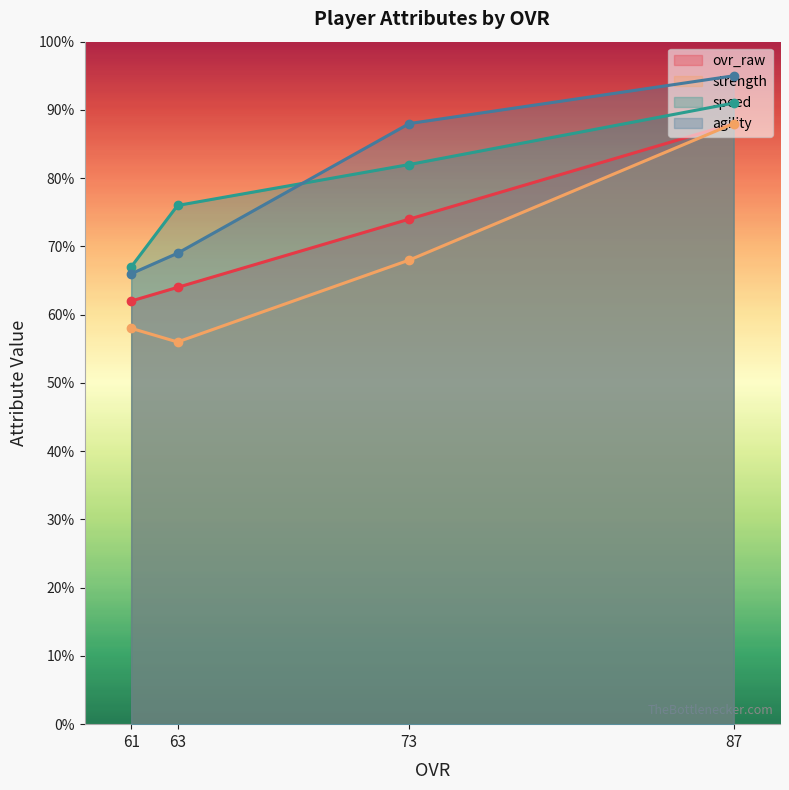

Read the speed value at 61.

67